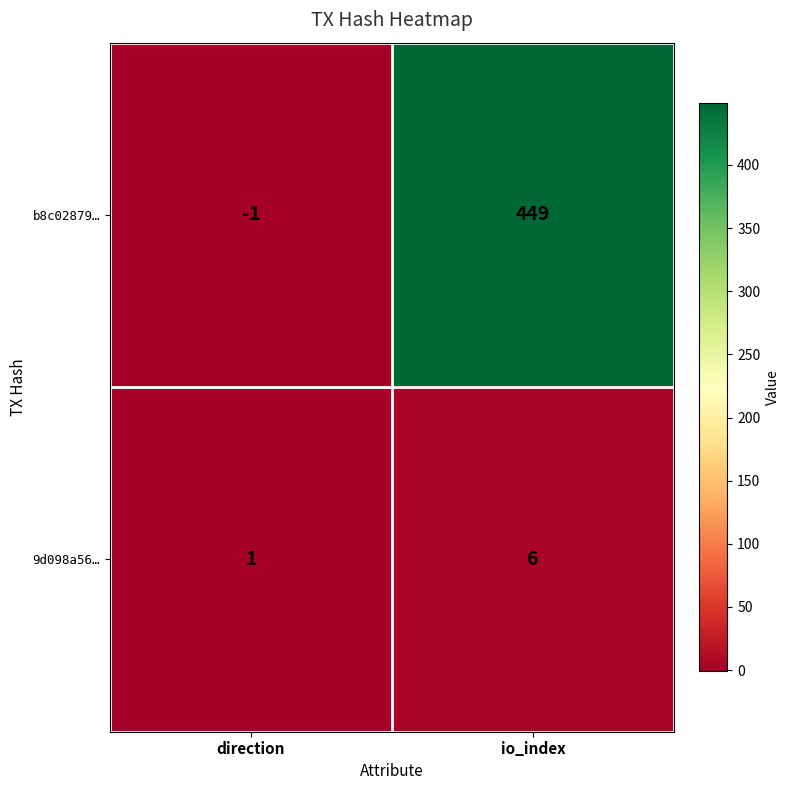

Rank the series at io_index from highest to lowest value.

b8c02879…, 9d098a56…